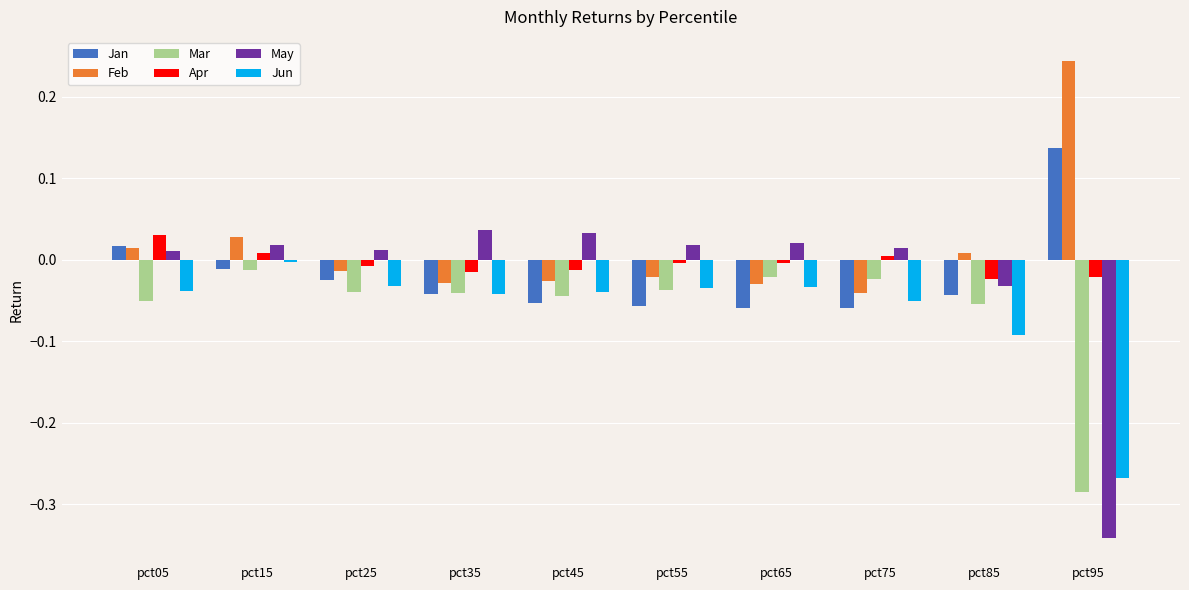

What is the sum of all Mar values?

-0.6